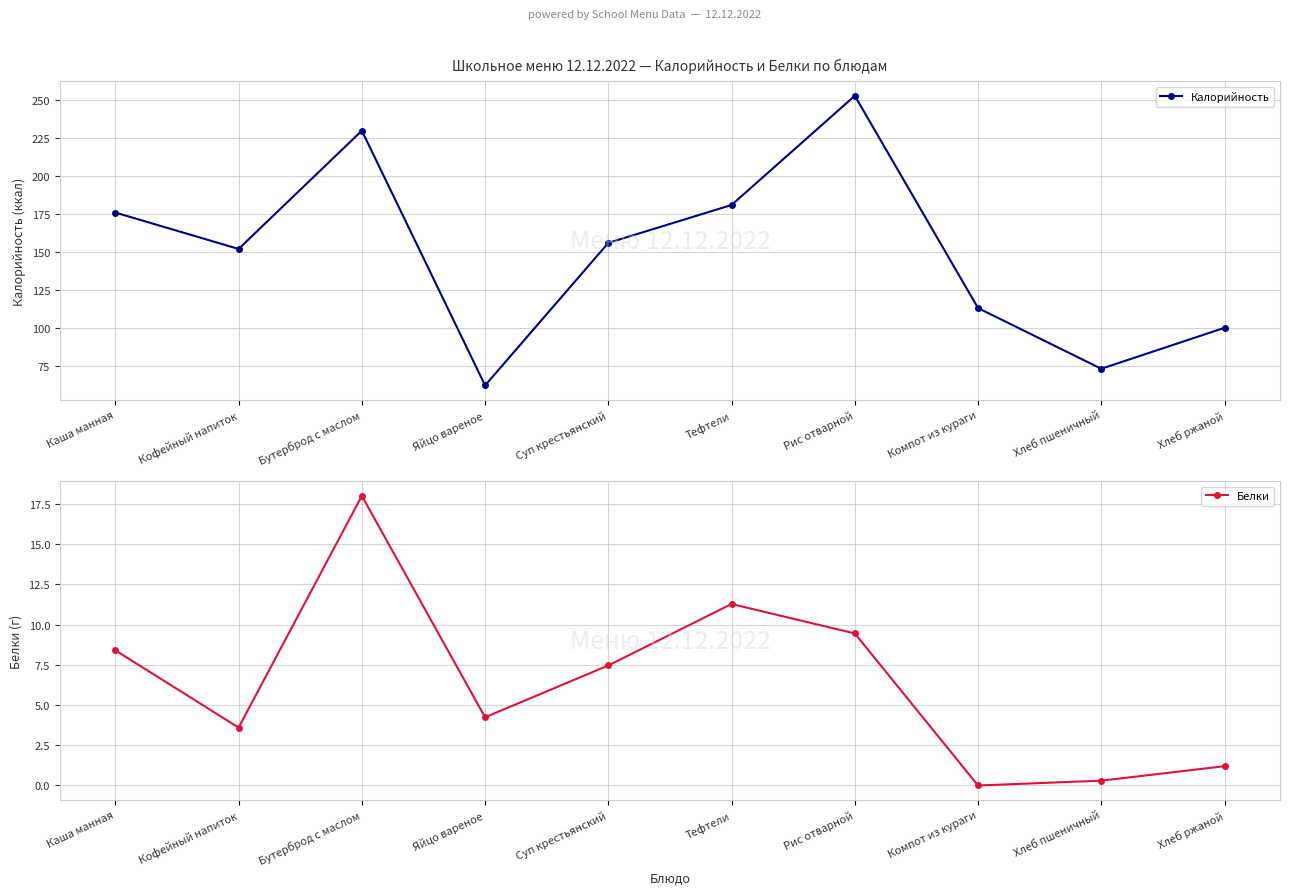

Where is Белки nearest to the value 9?

Рис отварной